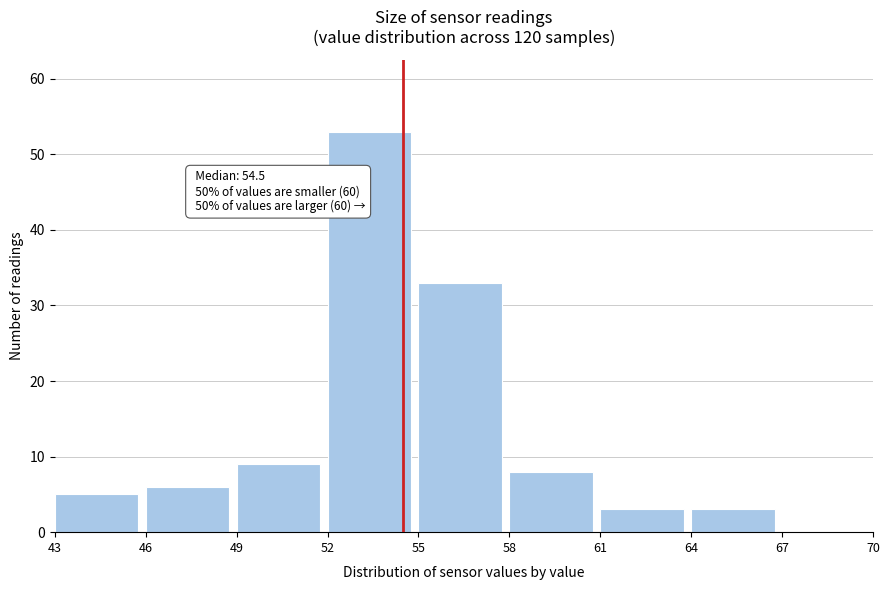

Which range on the x-axis has the tallest bar?

52 to 55